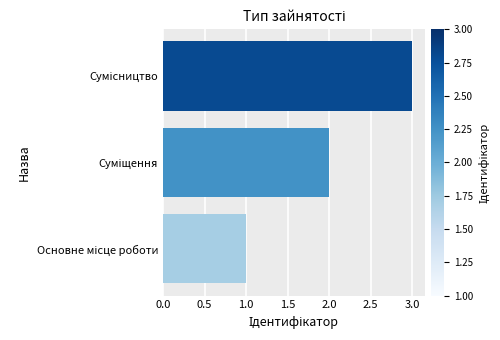

What is the sum of all values?

6